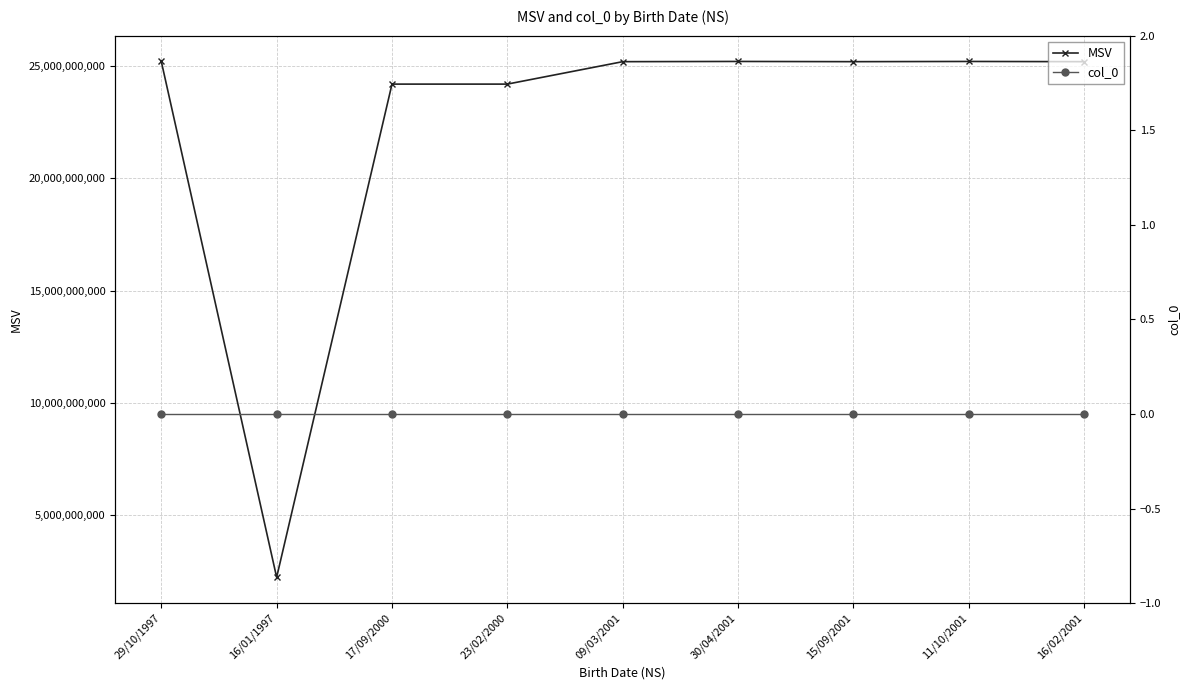

Which category has the lowest value in the col_0 series?

29/10/1997